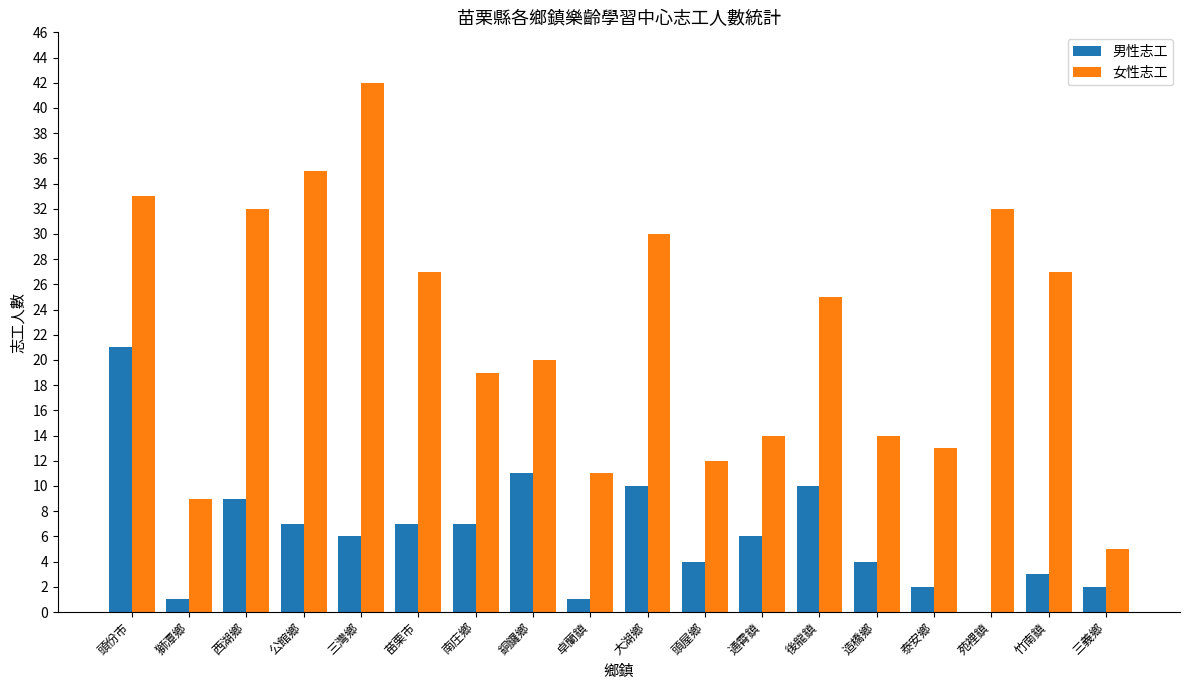

At which category is the sum across all series the highest?

頭份市